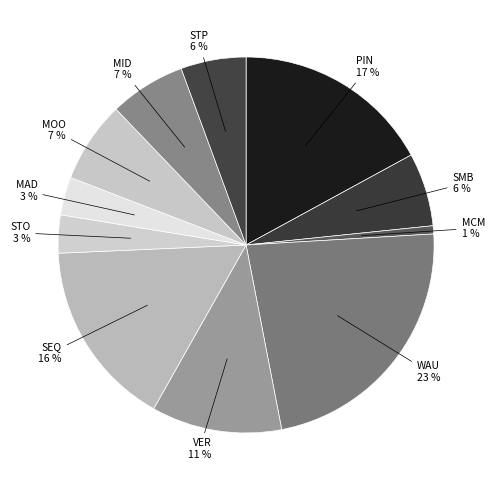

Is the sum of SEQ 16 % and VER 11 % greater than half?

No